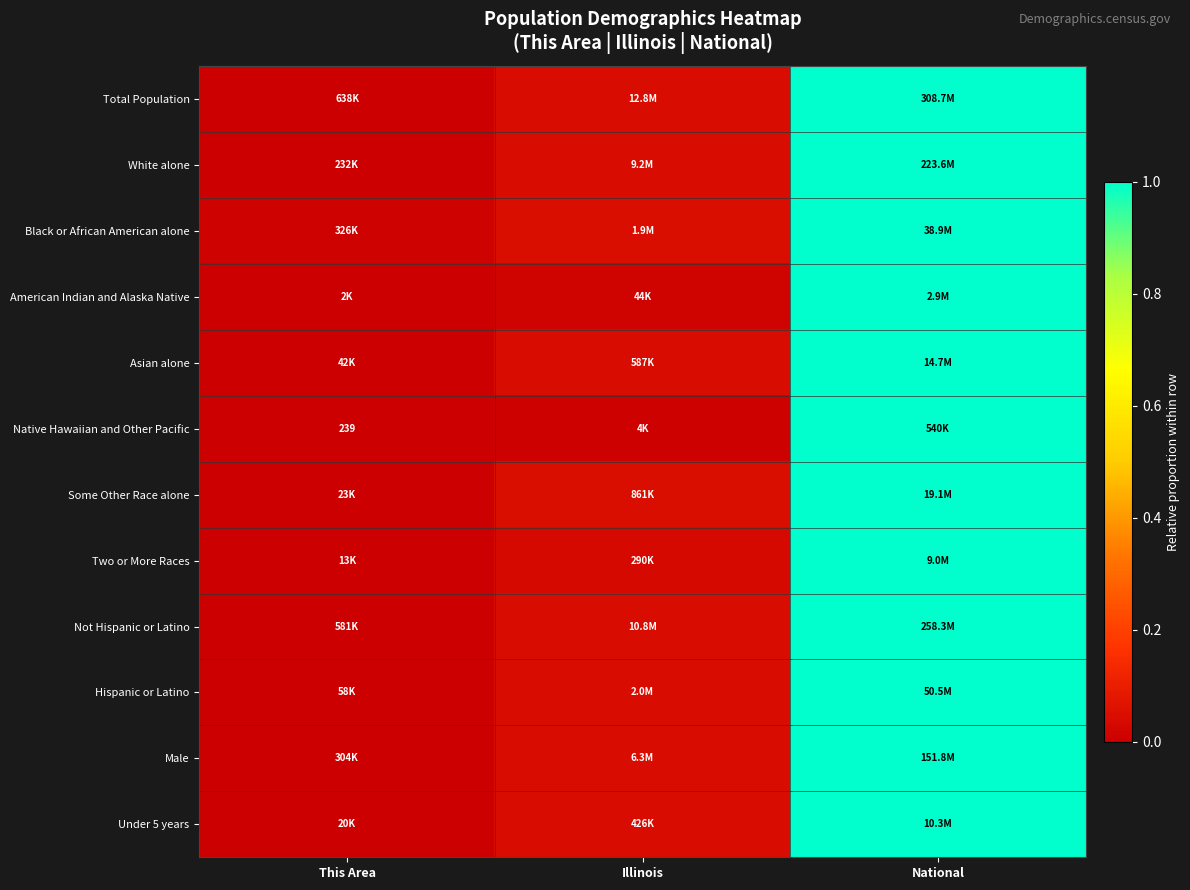

Where is Black or African American alone nearest to the value 0?

This Area